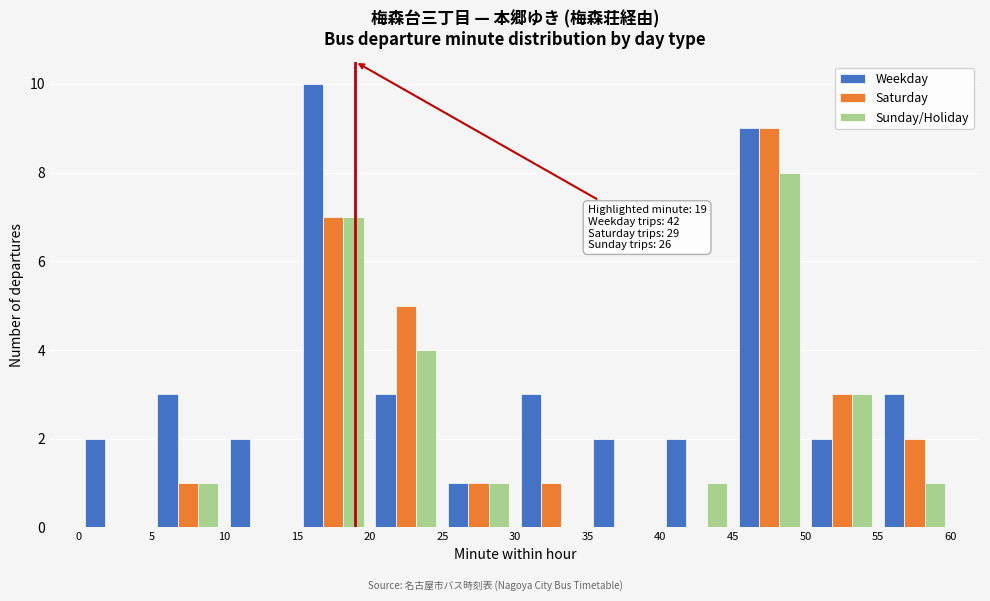

In the Saturday series, which range on the x-axis has the tallest bar?

45 to 50